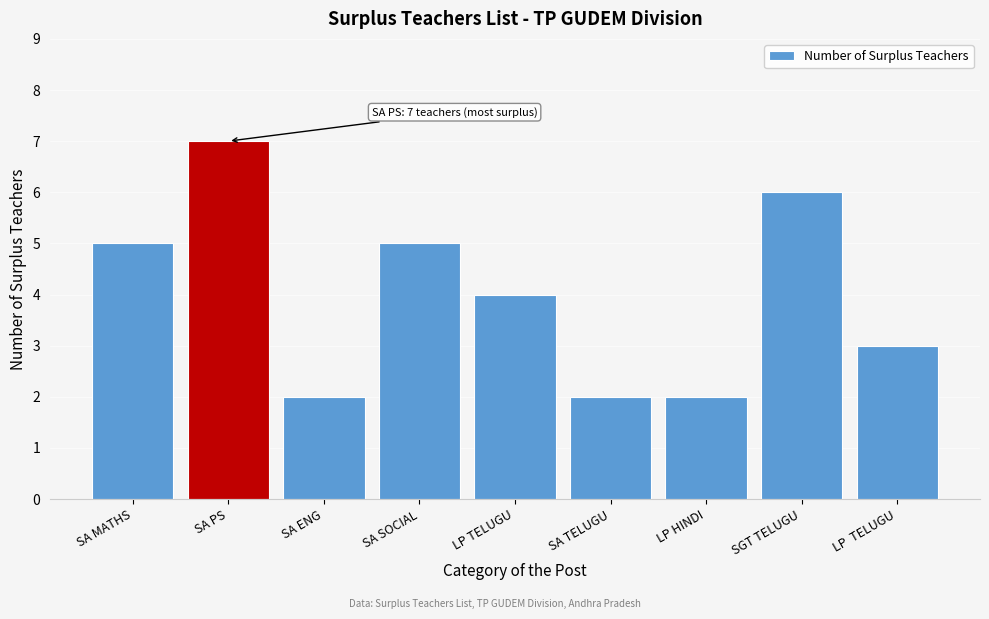

Reading right to left, what are all the values shown in this chart?

3	6	2	2	4	5	2	7	5